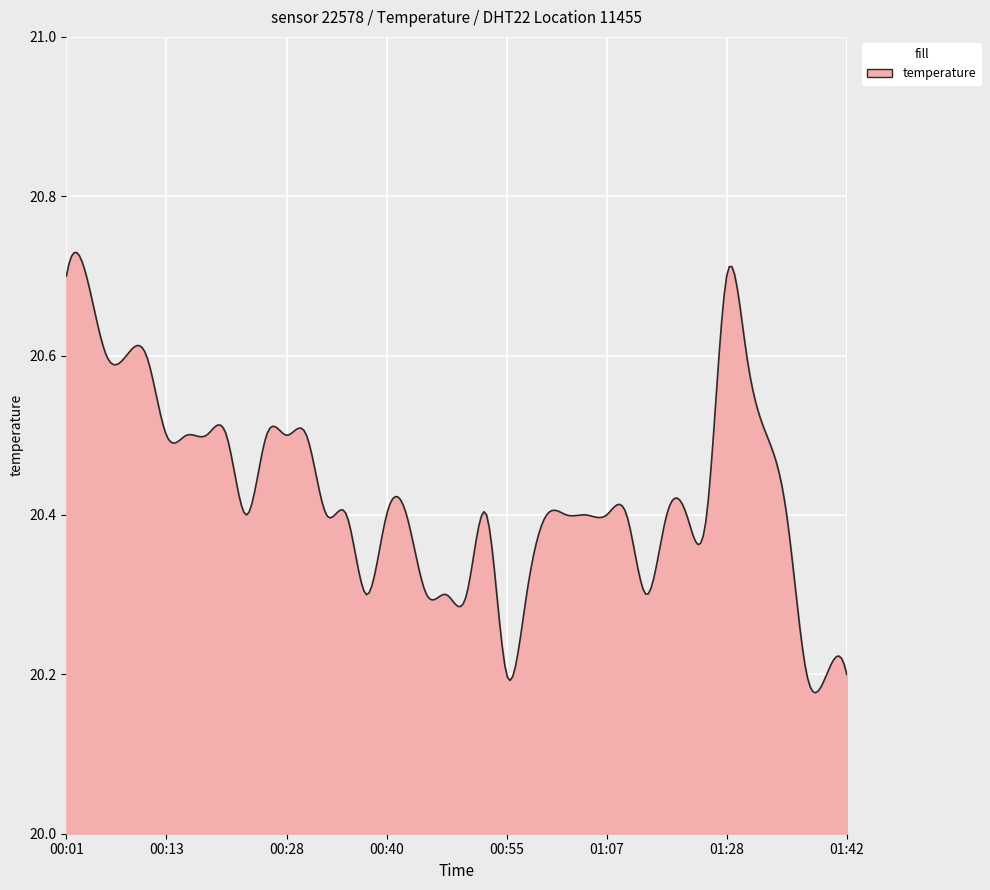

True or false: there are more than 1 points higher than both neighbors.

True